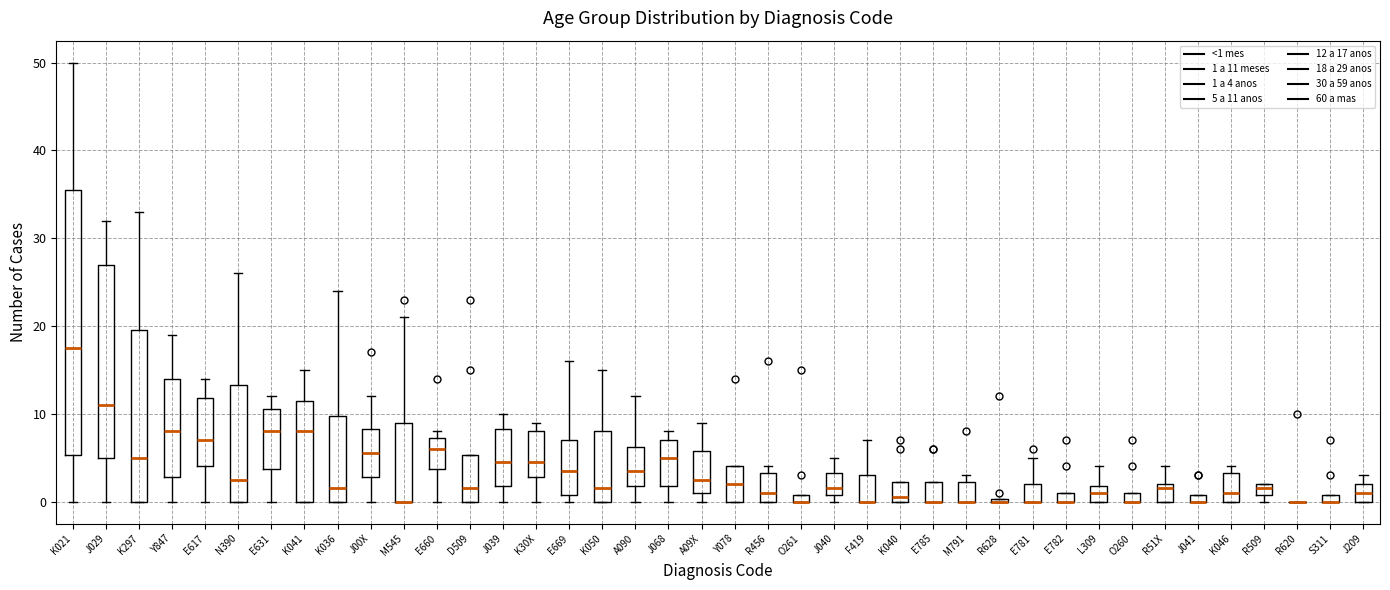

Where is the upper edge of the box for J209 on the y-axis? The values are not printed on the chart, so give them approximately, as read against the axis.

2